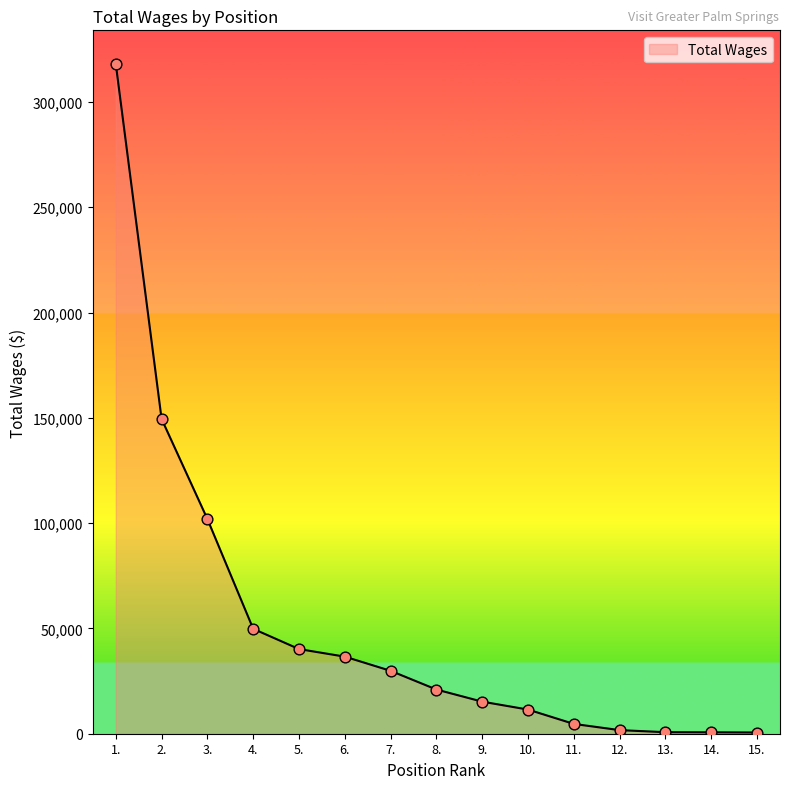

Approximately how many times larger is the value at 1. compared to 10.?

27.7